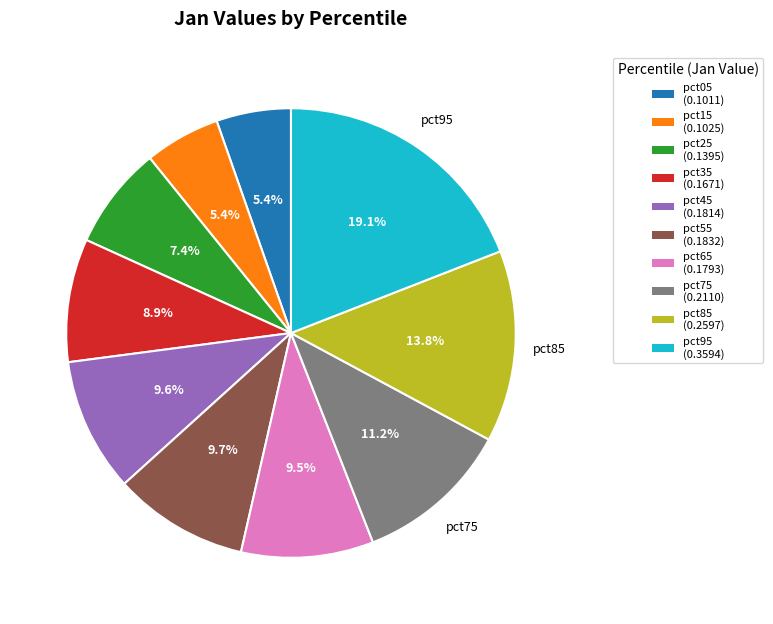

Count the number of slices in the pie.

10